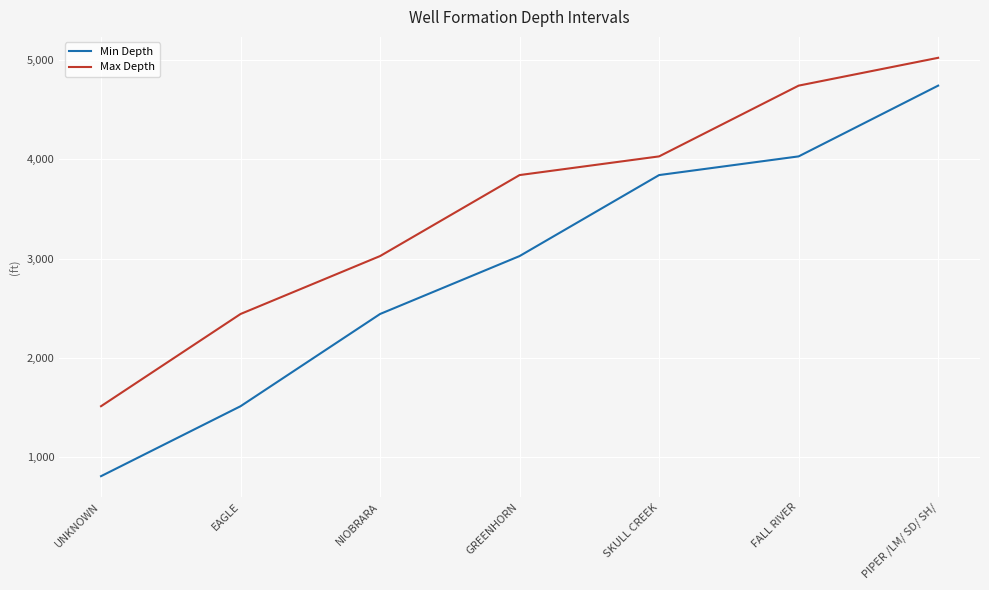

The Max Depth series shows 7119 at PIPER /LM/ SD/ SH/. True or false?

False